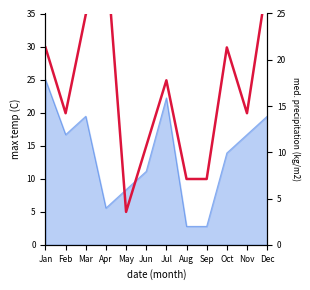

Reading left to right, what are all the values shown in this chart?

21.3	14.2	24.9	32.0	3.6	10.7	17.8	7.1	7.1	21.3	14.2	28.4